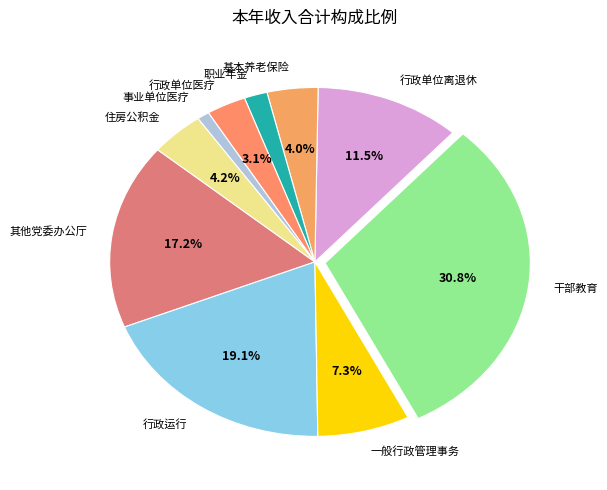

What is the largest slice in the pie chart?

干部教育